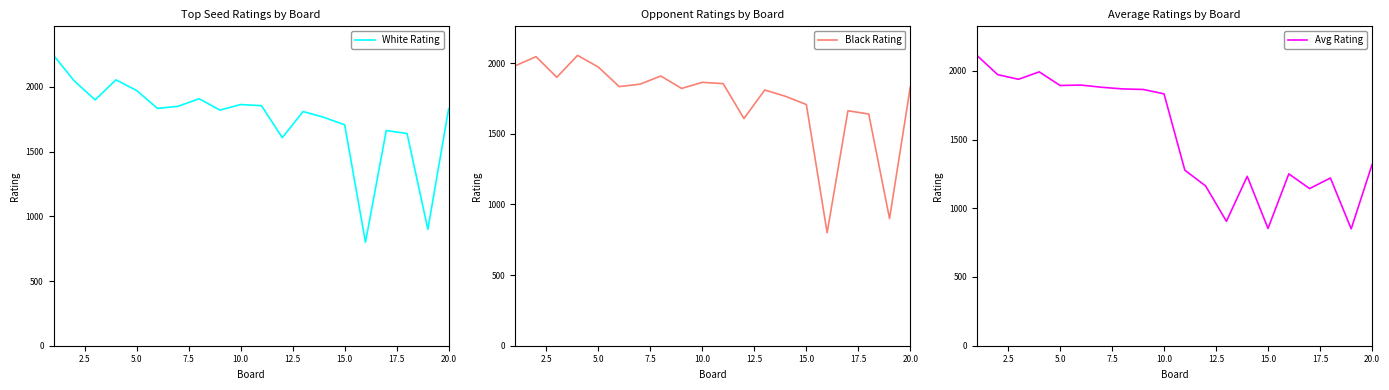

Which series has the largest total across all categories?

White Rating